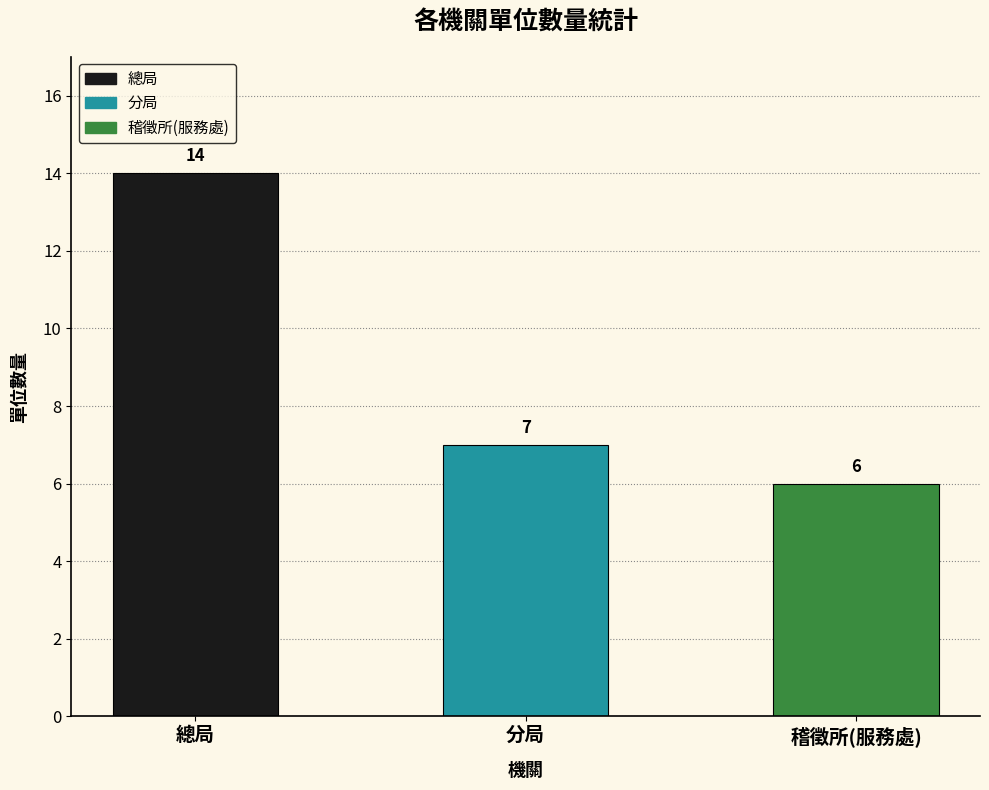

Is it true that the value at 分局 is 7?

True